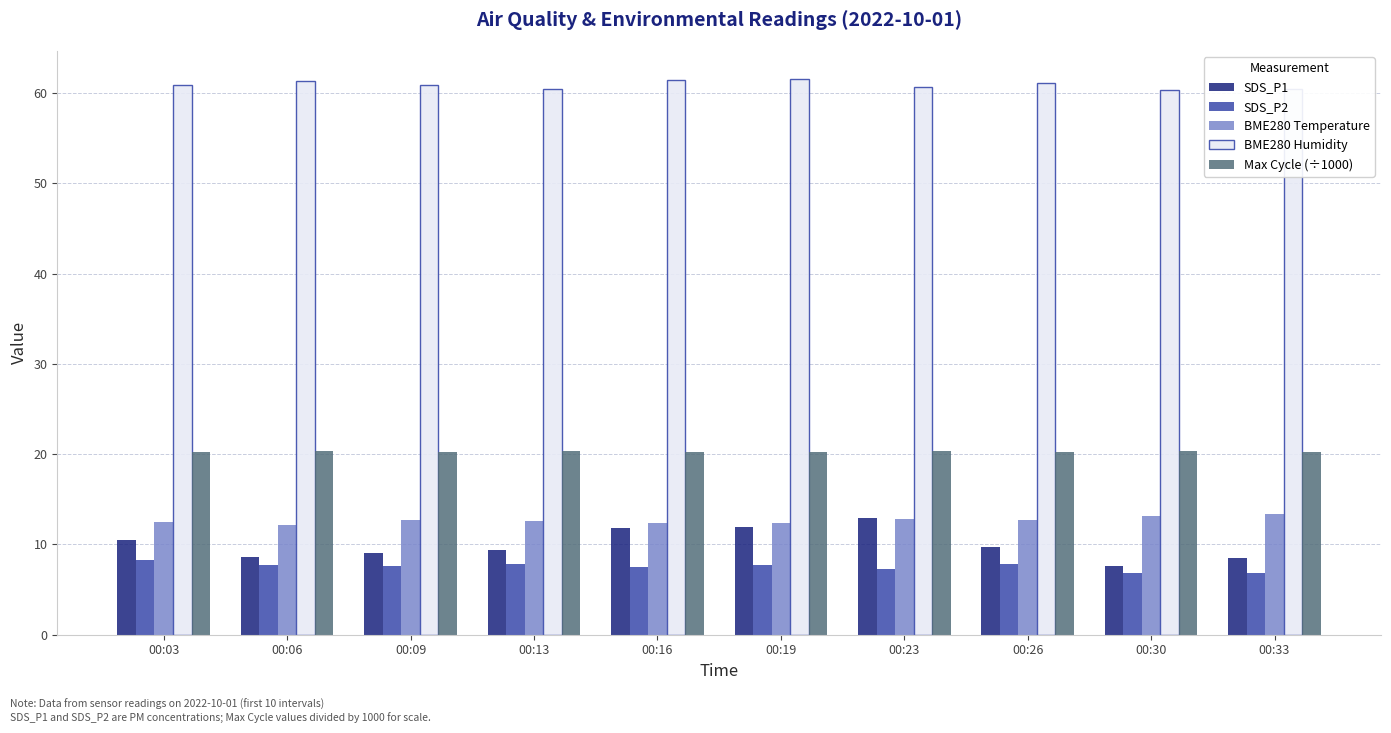

What is the maximum value shown in the chart?

61.6